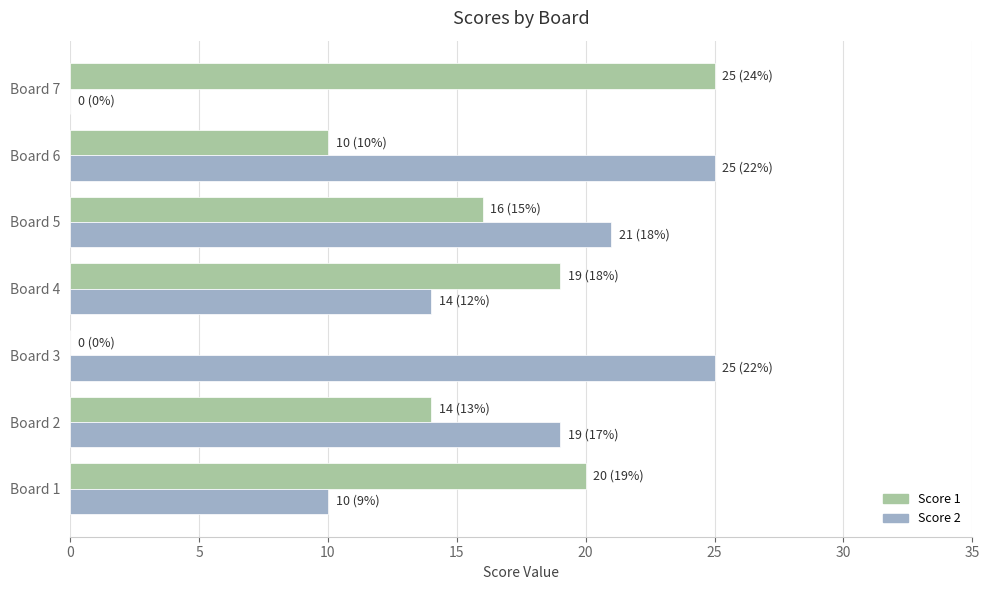

Is it true that Score 2 equals 25 at Board 3?

True